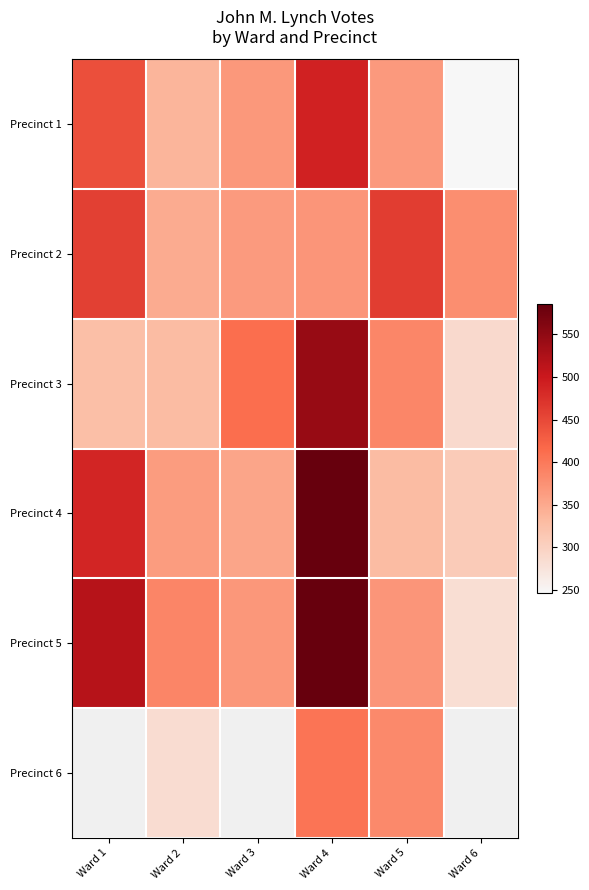

At which label does Precinct 5 first exceed 387?

Ward 1